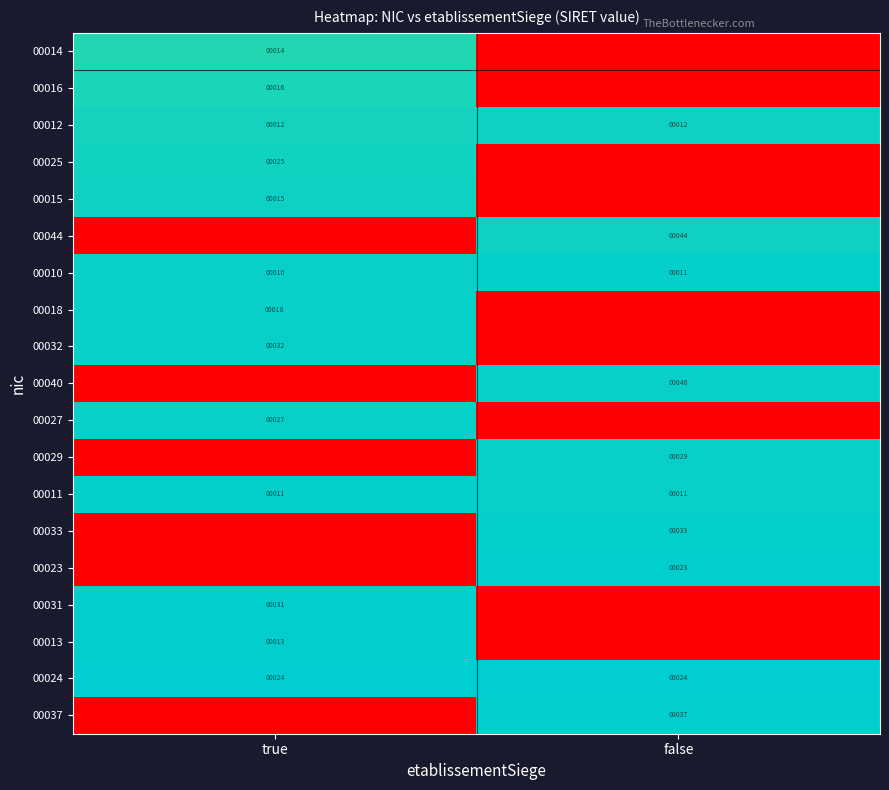

At how many categories does at least one series exceed 2?

2